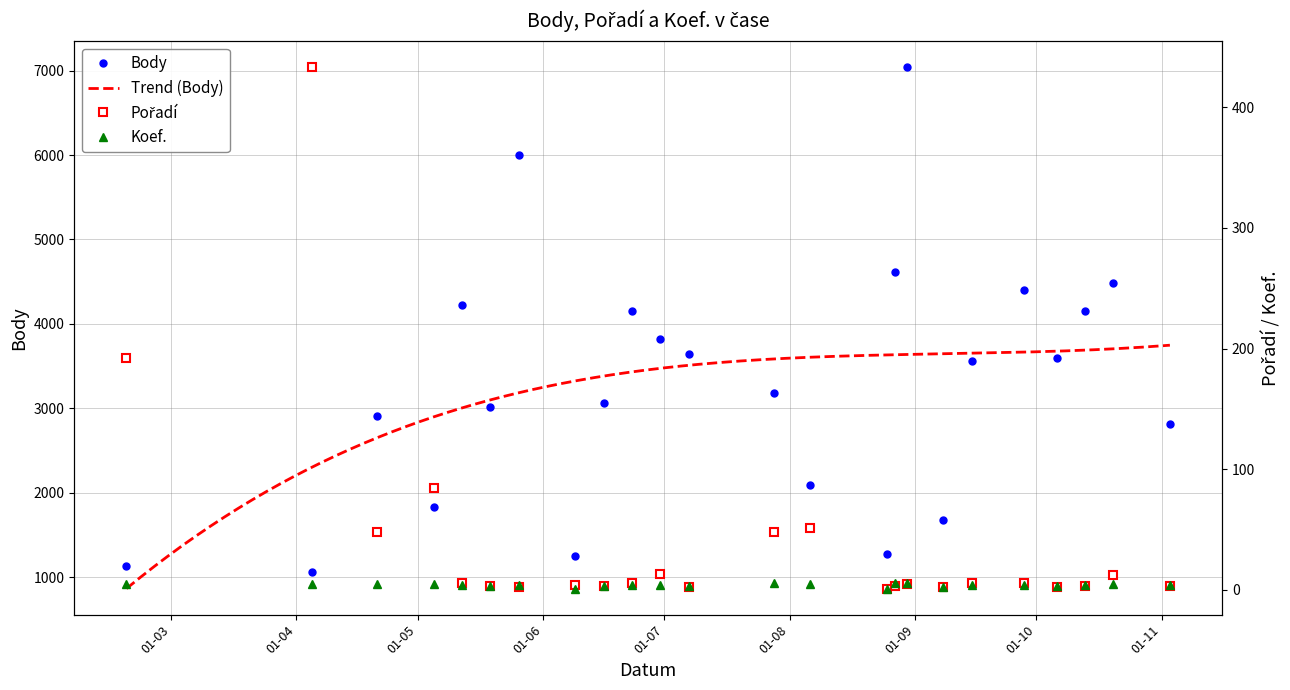

How many values in the Body series exceed 3564?

11